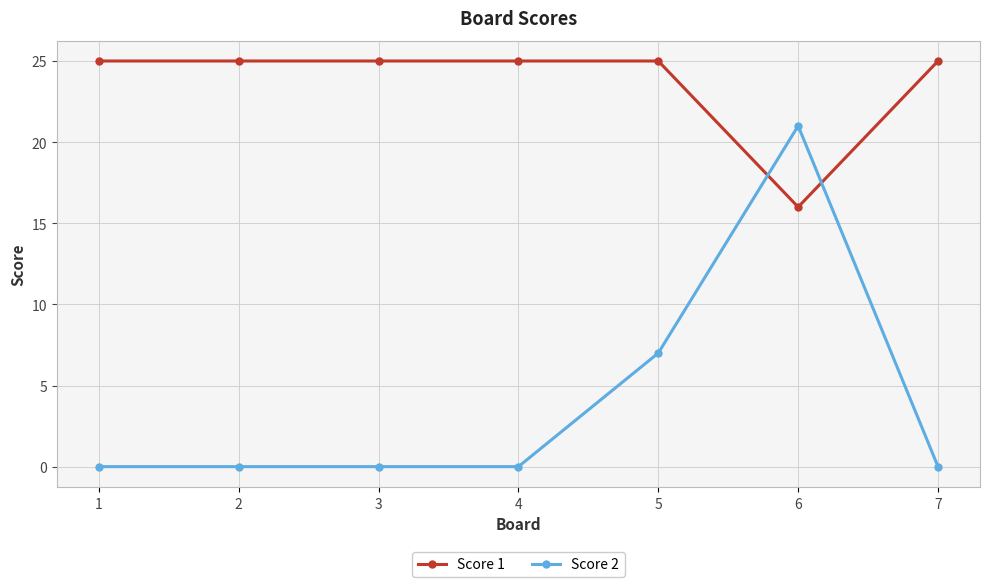

How many lines are shown in the chart?

2